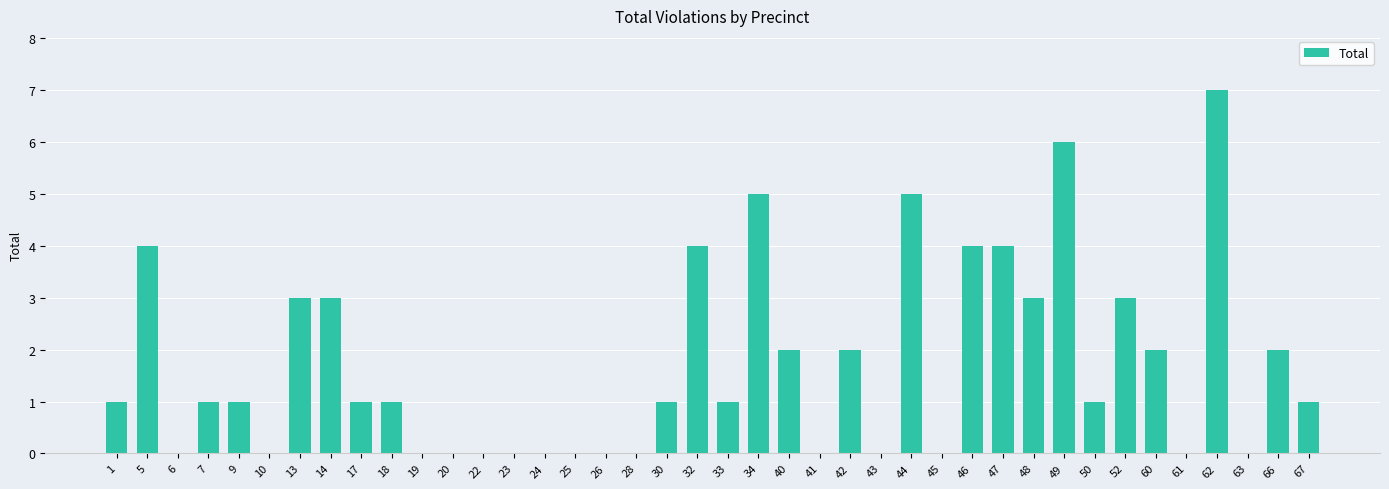

True or false: the data shows 0 at 61.

True